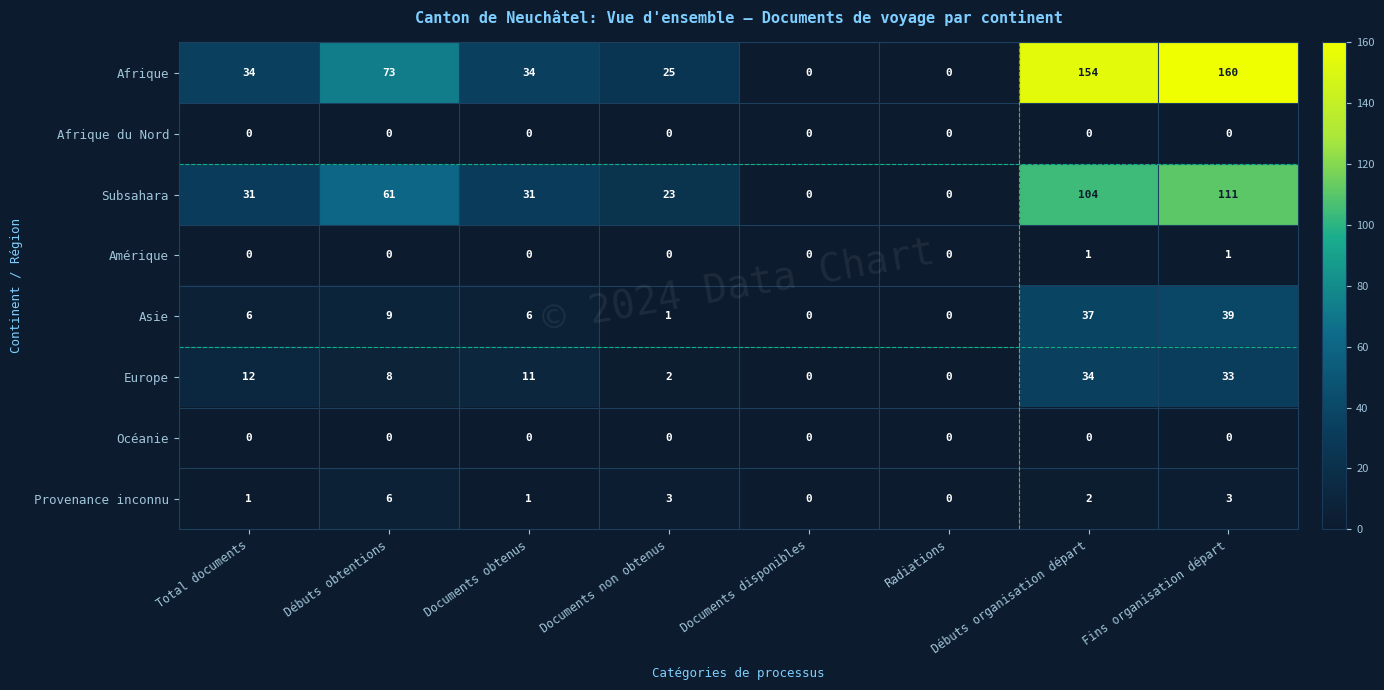

Count the number of data series in this chart.

8